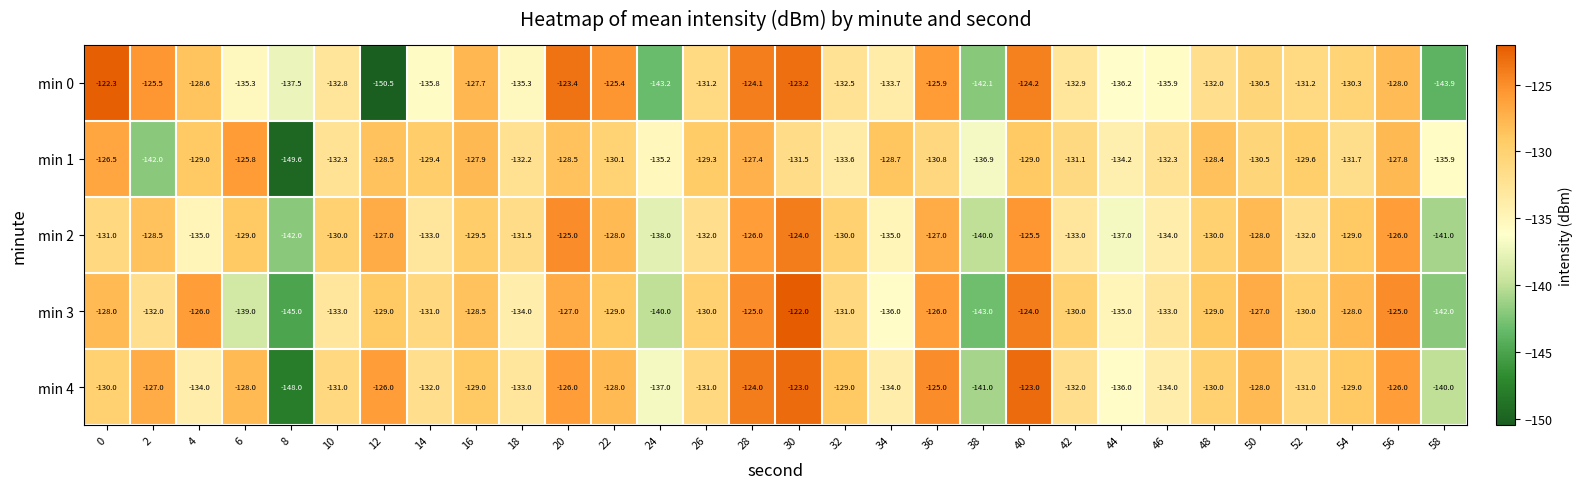

Count the number of categories in the chart.

30